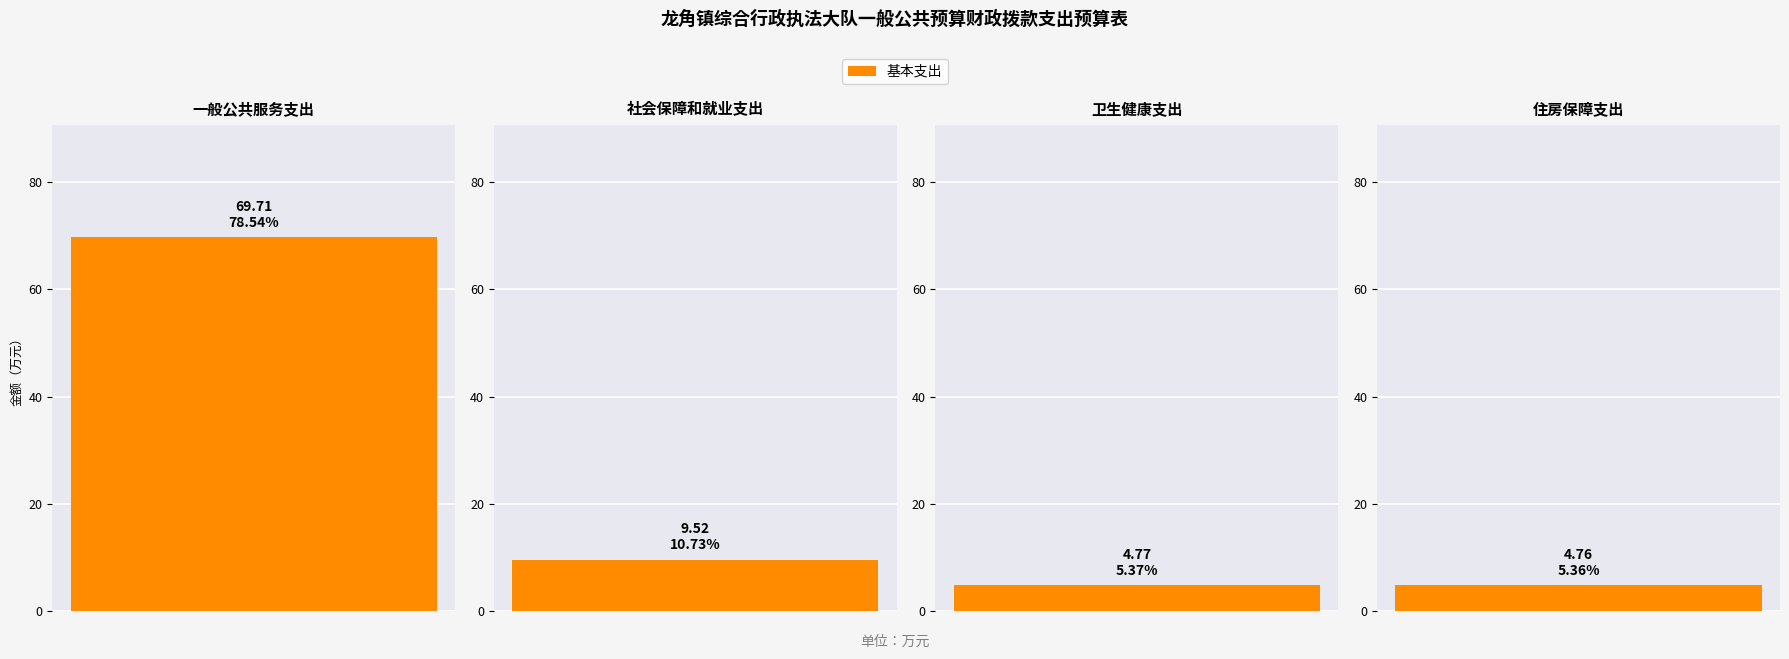

Reading right to left, list all the values displayed in this chart.

4.8	4.8	9.5	69.7